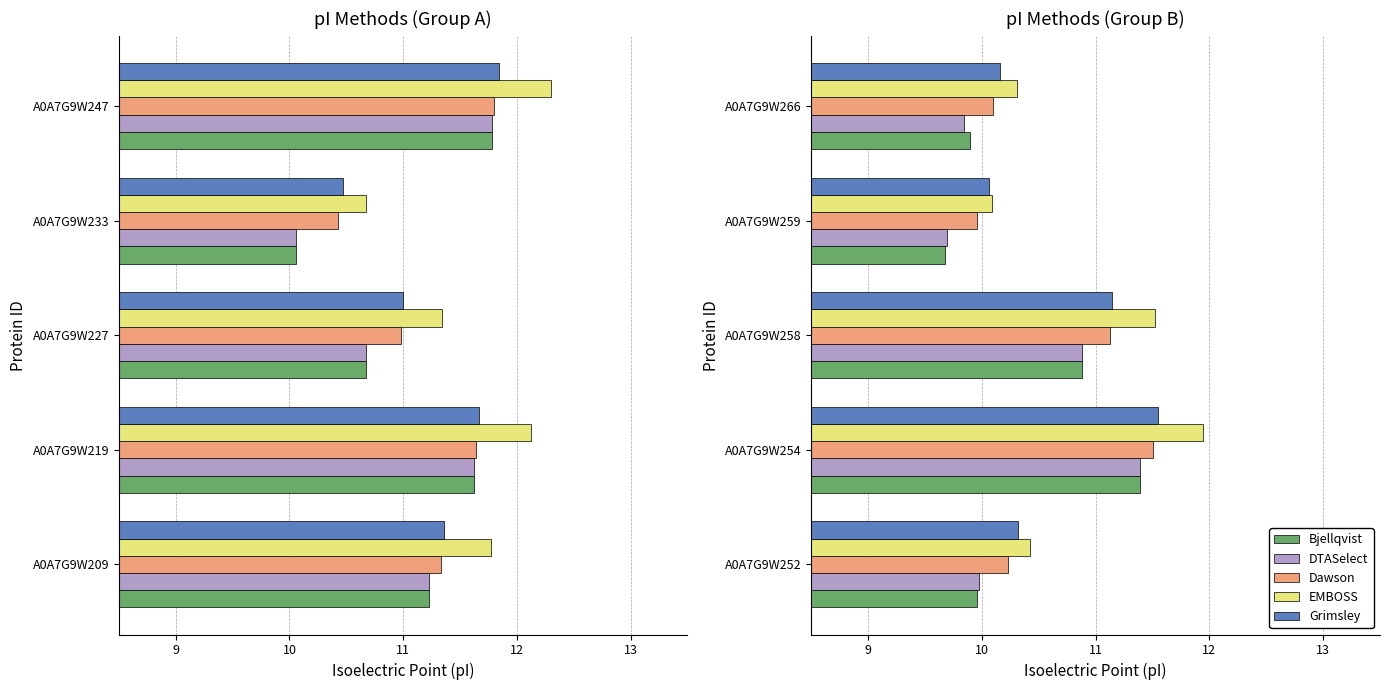

What is the difference between the highest and lowest values at A0A7G9W258?

0.6